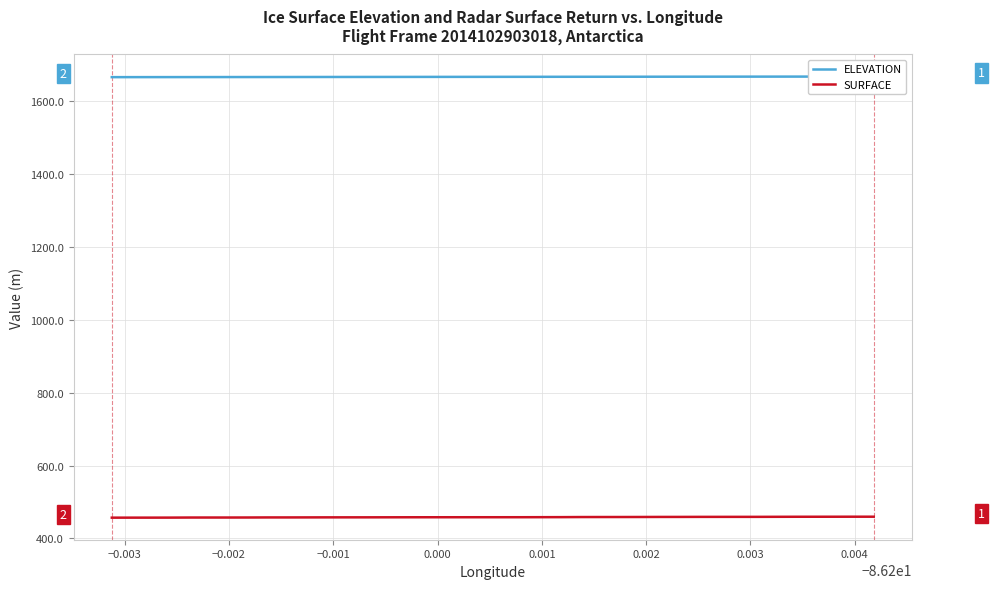

Is the value of SURFACE at 29 greater than the value of ELEVATION at 17?

No